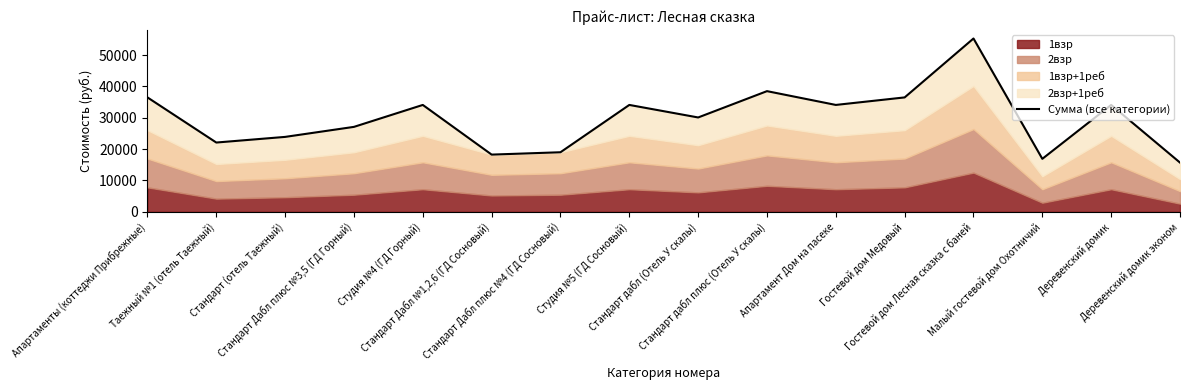

Rank the categories by value from lowest to highest.

Деревенский домик эконом, Малый гостевой дом Охотничий, Стандарт Дабл №1,2,6 (ГД Сосновый), Стандарт Дабл плюс №4 (ГД Сосновый), Таежный №1 (отель Таежный), Стандарт (отель Таежный), Стандарт Дабл плюс №3,5 (ГД Горный), Стандарт дабл (Отель У скалы), Студия №4 (ГД Горный), Студия №5 (ГД Сосновый), Апартамент Дом на пасеке, Деревенский домик, Апартаменты (коттеджи Прибрежные), Гостевой дом Медовый, Стандарт дабл плюс (Отель У скалы), Гостевой дом Лесная сказка с баней